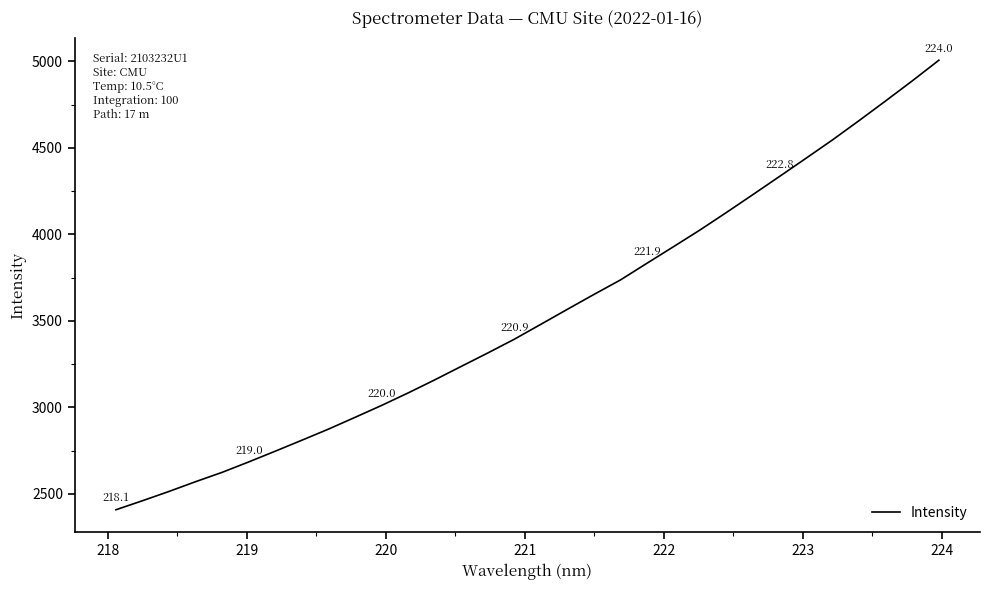

What is the difference between the maximum and minimum values?

2598.4